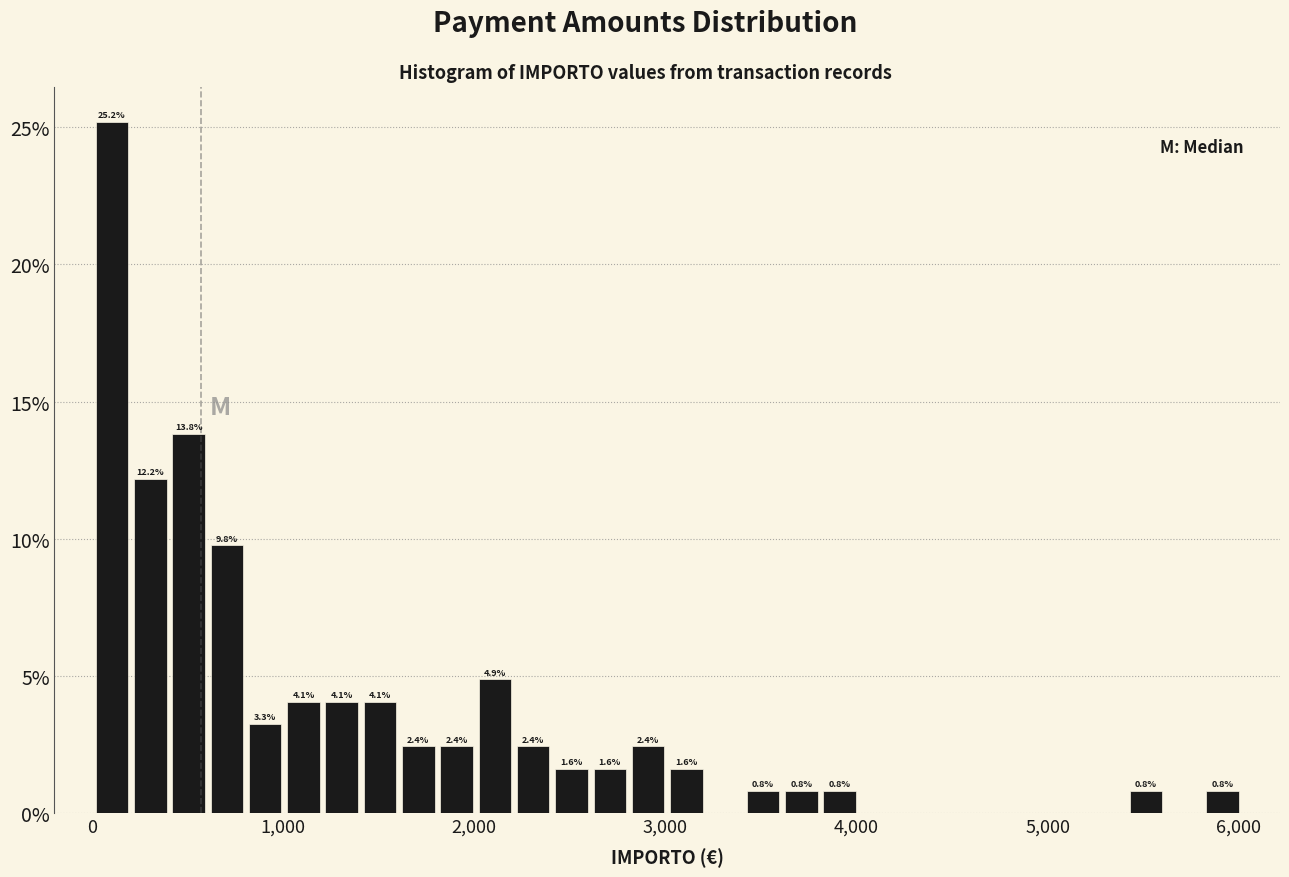

Read against the x-axis, roughly where is the centre of the tallest bar?

100